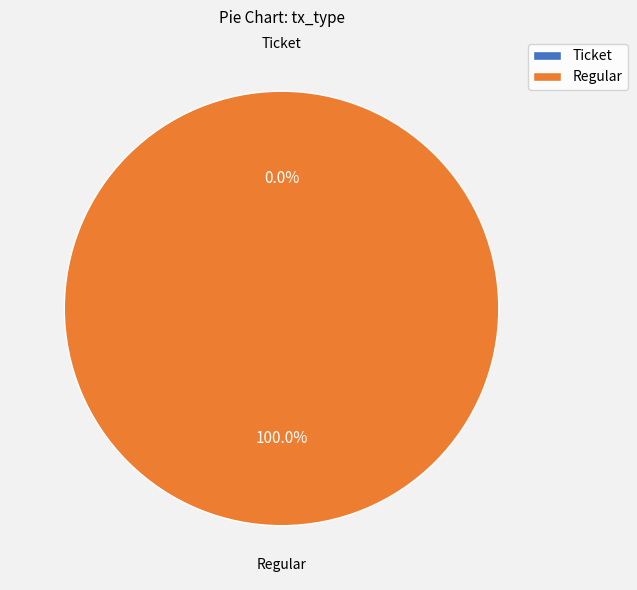

Count the number of slices in the pie.

2